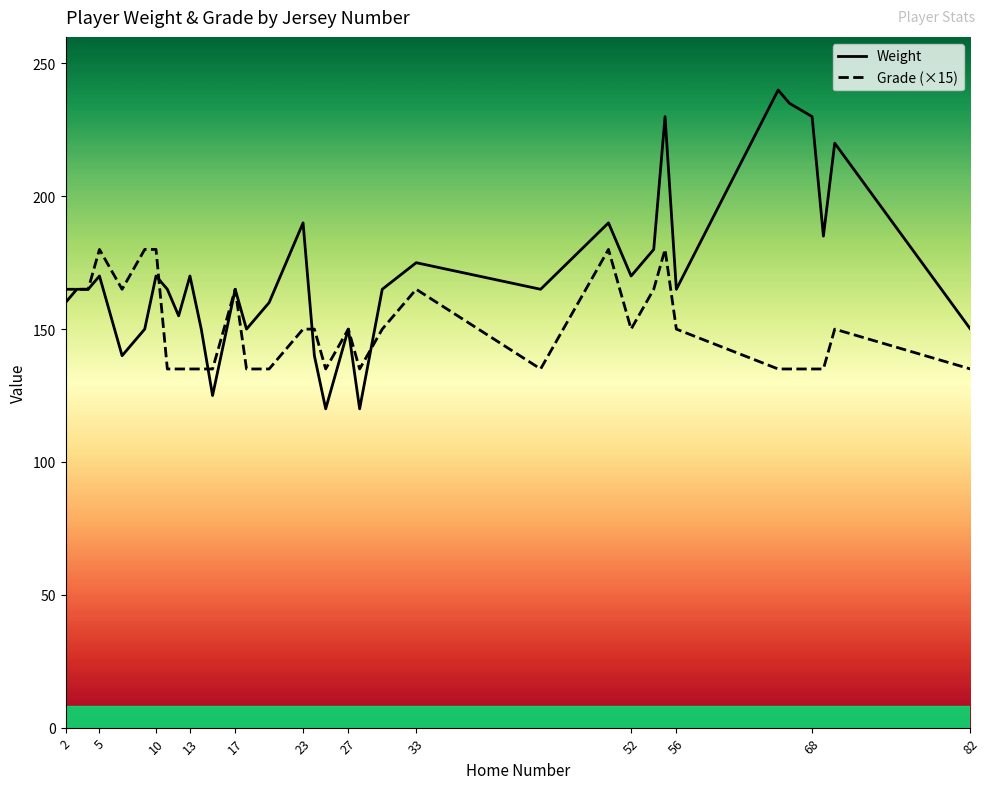

List the series in order of their peak value, lowest first.

Grade (×15), Weight